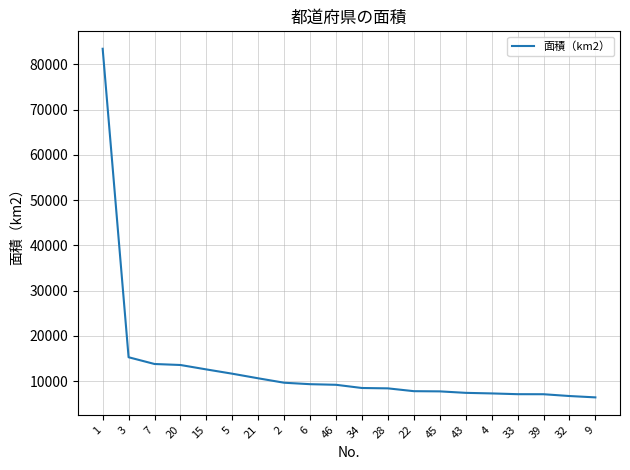

How many lines are shown in the chart?

1